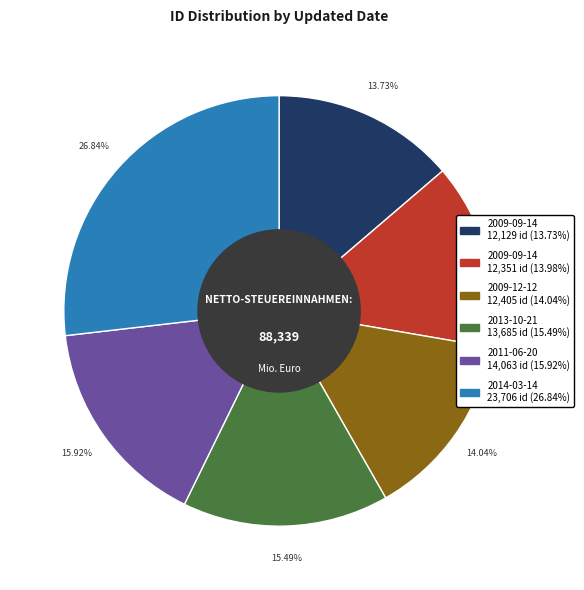

How many segments does this pie chart have?

6